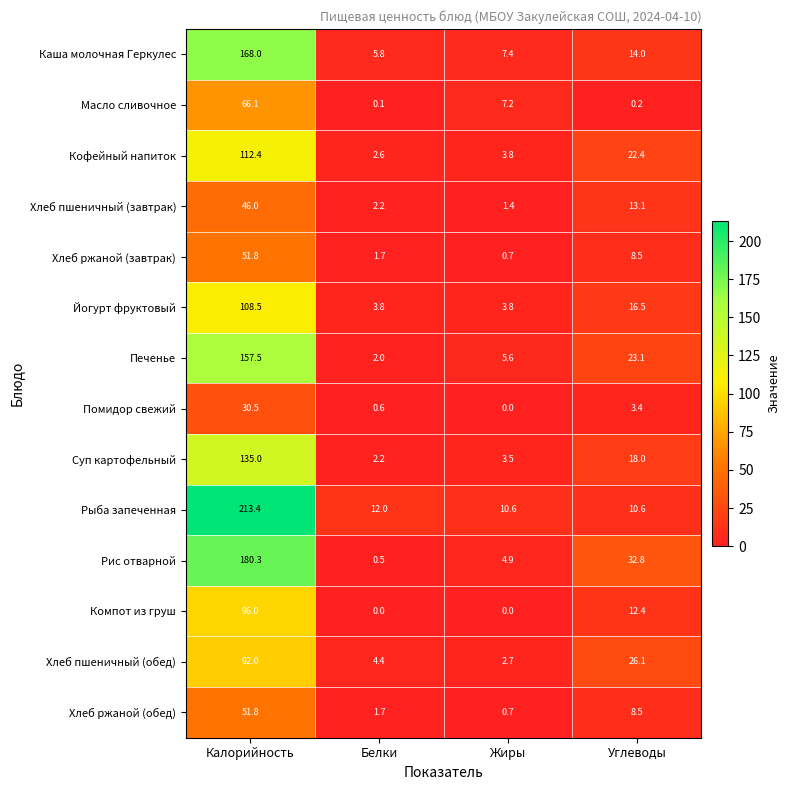

The Кофейный напиток series shows 2.2 at Жиры. True or false?

False